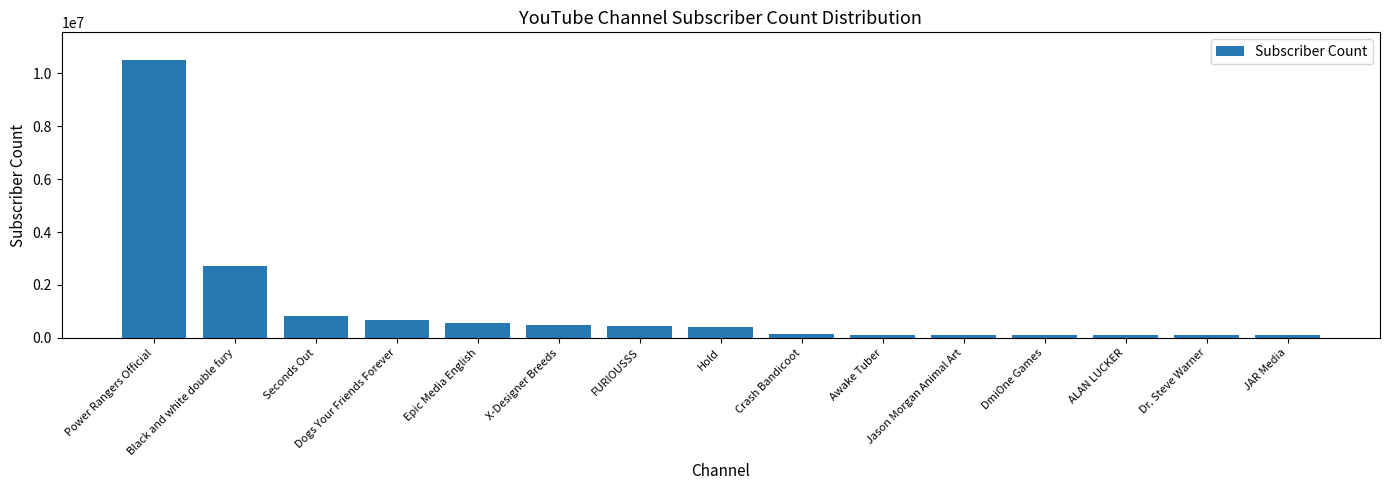

What is the greatest value displayed?

10500000